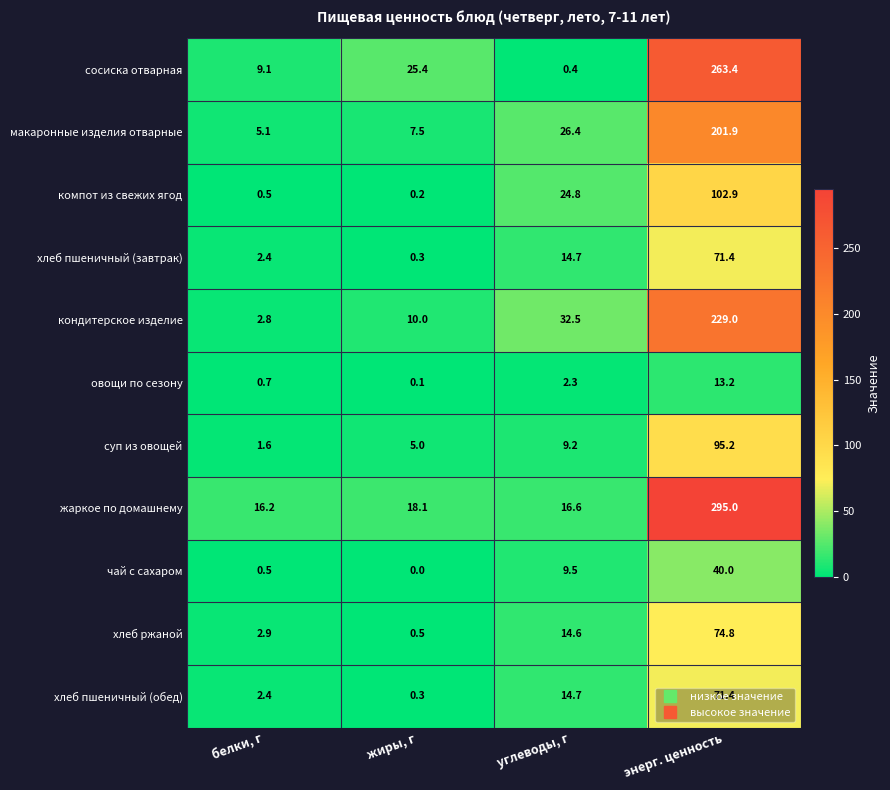

How many data points does each series have?

4